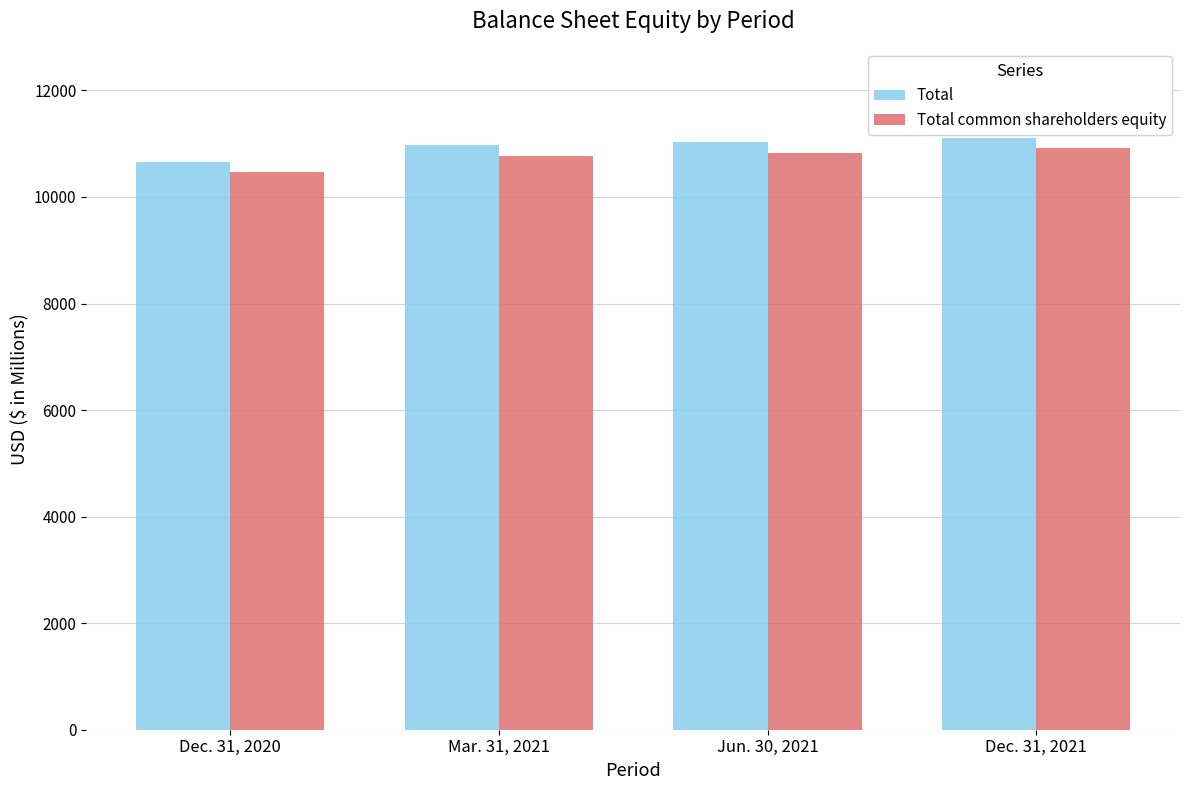

List the labels in order of Total common shareholders equity value, largest first.

Dec. 31, 2021, Jun. 30, 2021, Mar. 31, 2021, Dec. 31, 2020